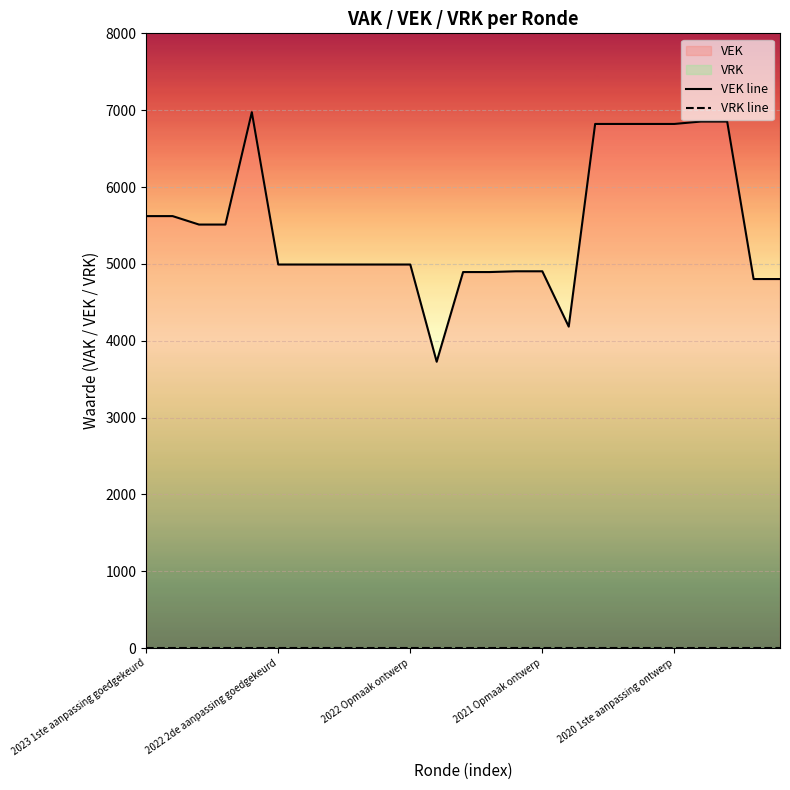

Reading left to right, list all the values displayed in this chart.

VEK line: 5622	5622	5512	5512	6974	4992	4992	4992	4992	4992	4992	3727	4894	4894	4904	4904	4184	6821	6821	6821	6821	6852	6852	4803	4803
VRK line: 0	0	0	0	0	0	0	0	0	0	0	0	0	0	0	0	0	0	0	0	0	0	0	0	0